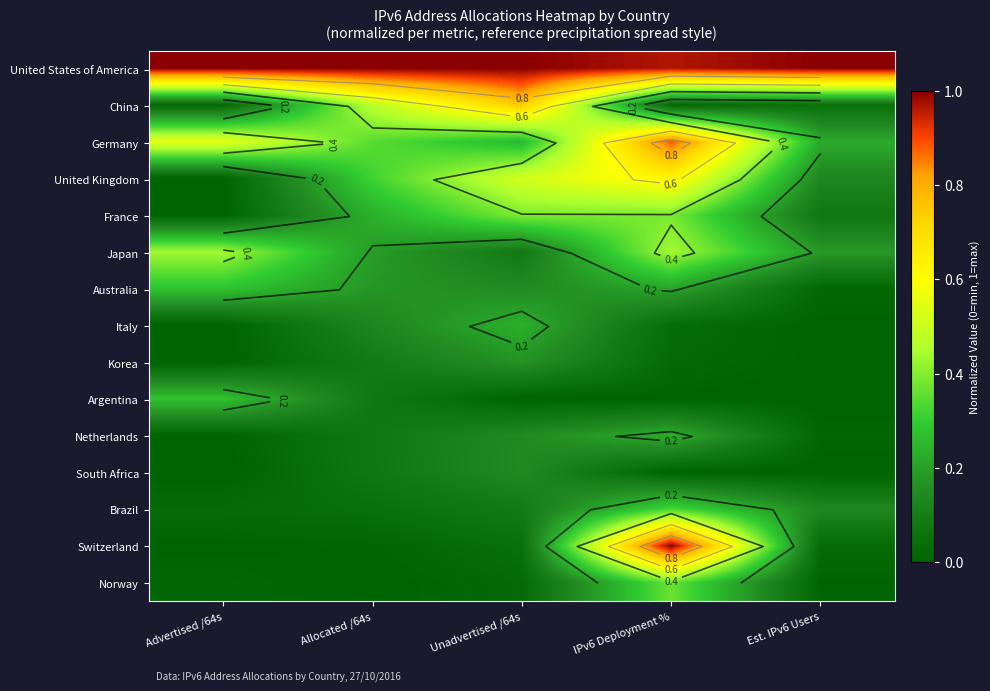

What is the difference between the highest and lowest values at Est. IPv6 Users?

1.0